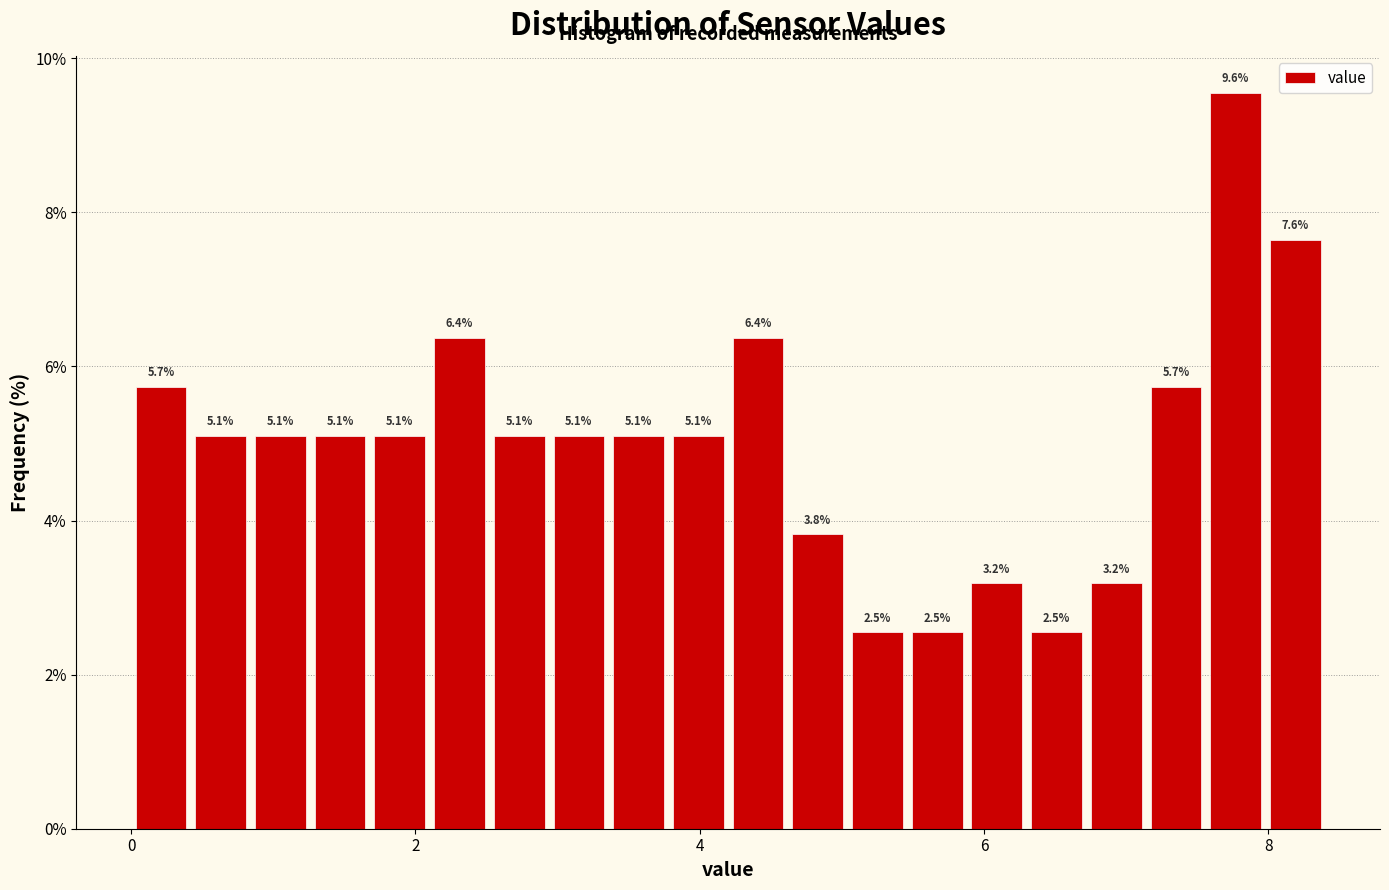

Read against the x-axis, roughly where is the centre of the tallest bar?

7.8